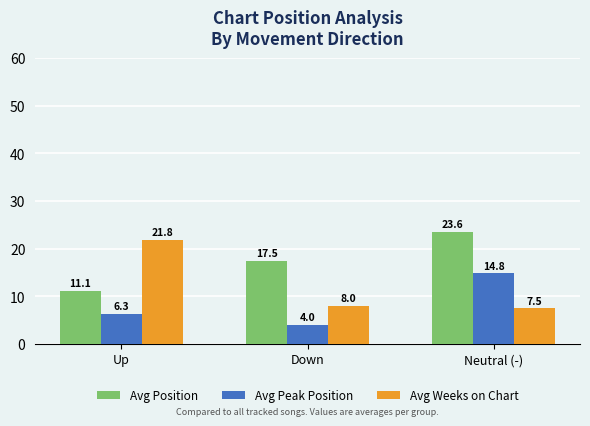

What is the total value across all series at Up?

39.2